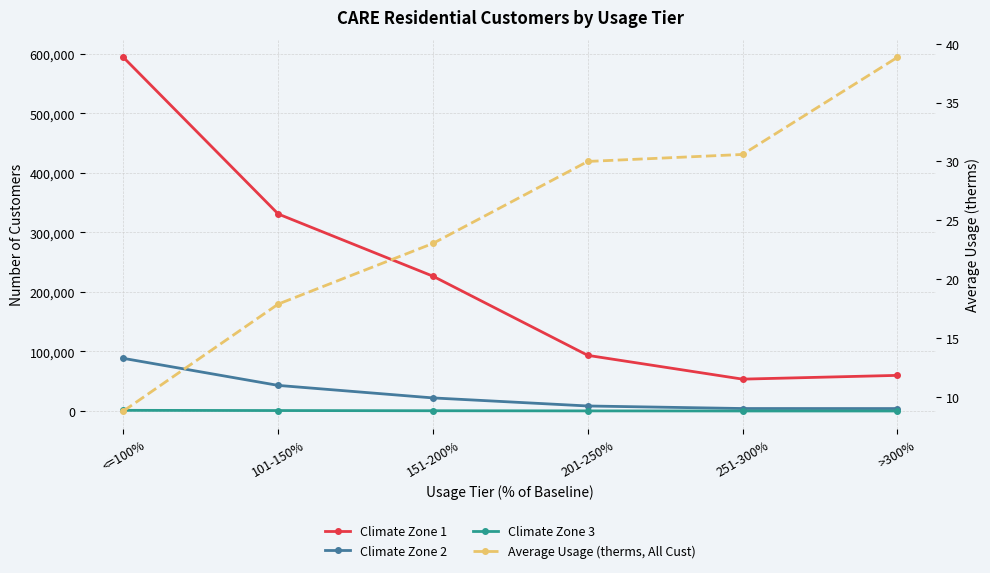

True or false: Climate Zone 2 and Climate Zone 3 intersect in this chart.

False